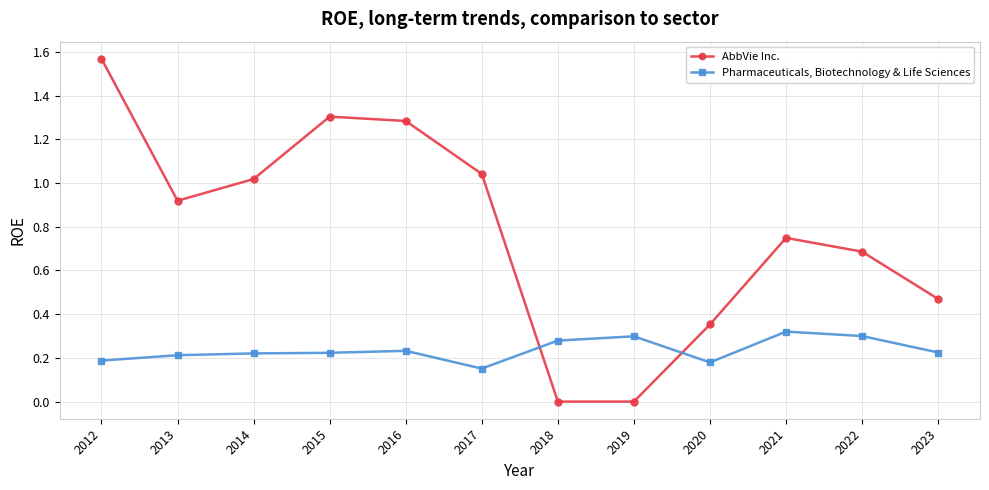

Which series changed the most between 2019 and 2020?

AbbVie Inc.